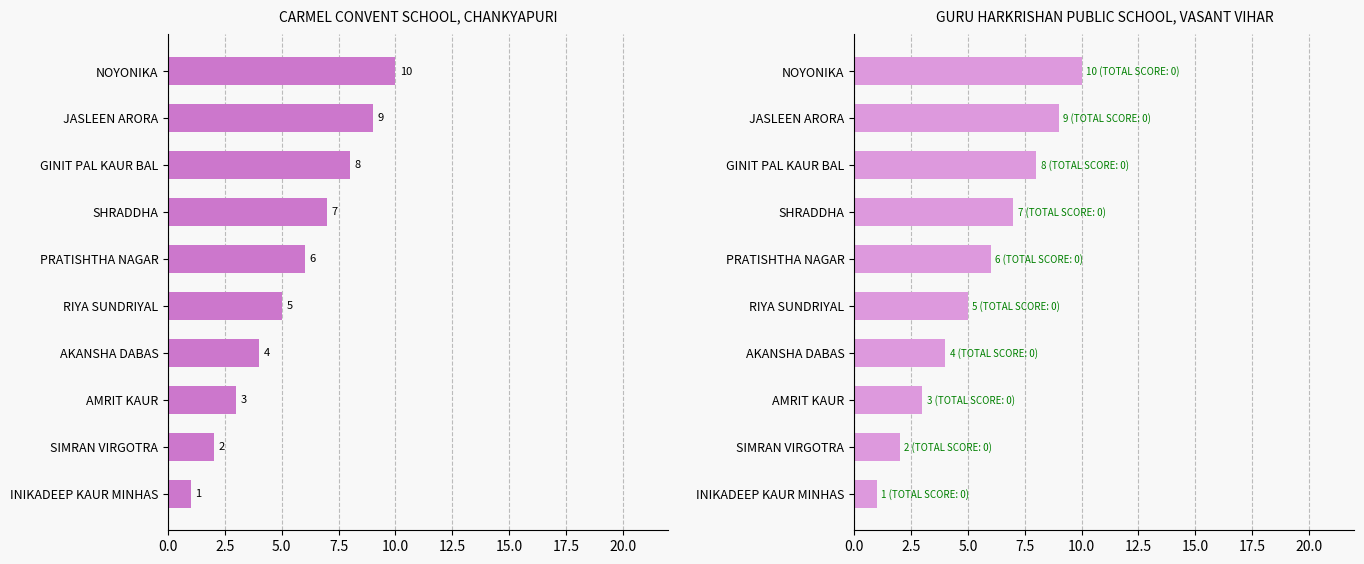

What is the smallest value displayed?

1